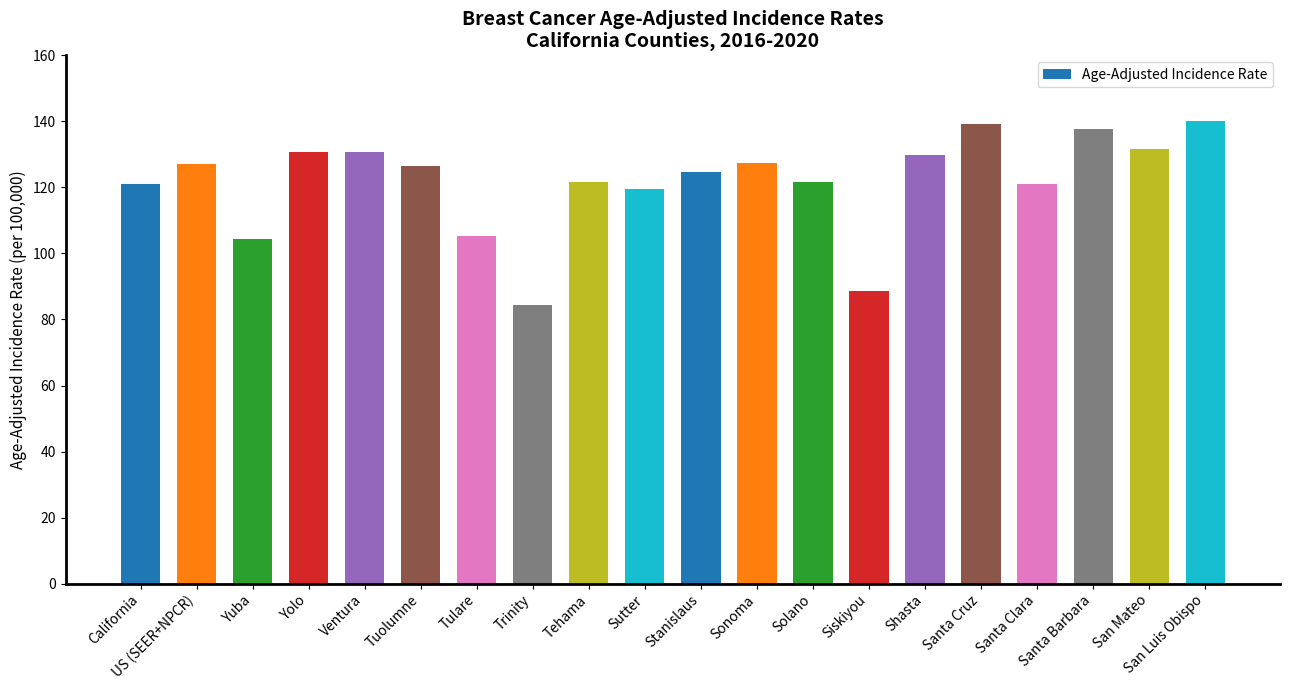

What is the difference between the values at Yolo and US (SEER+NPCR)?

3.6